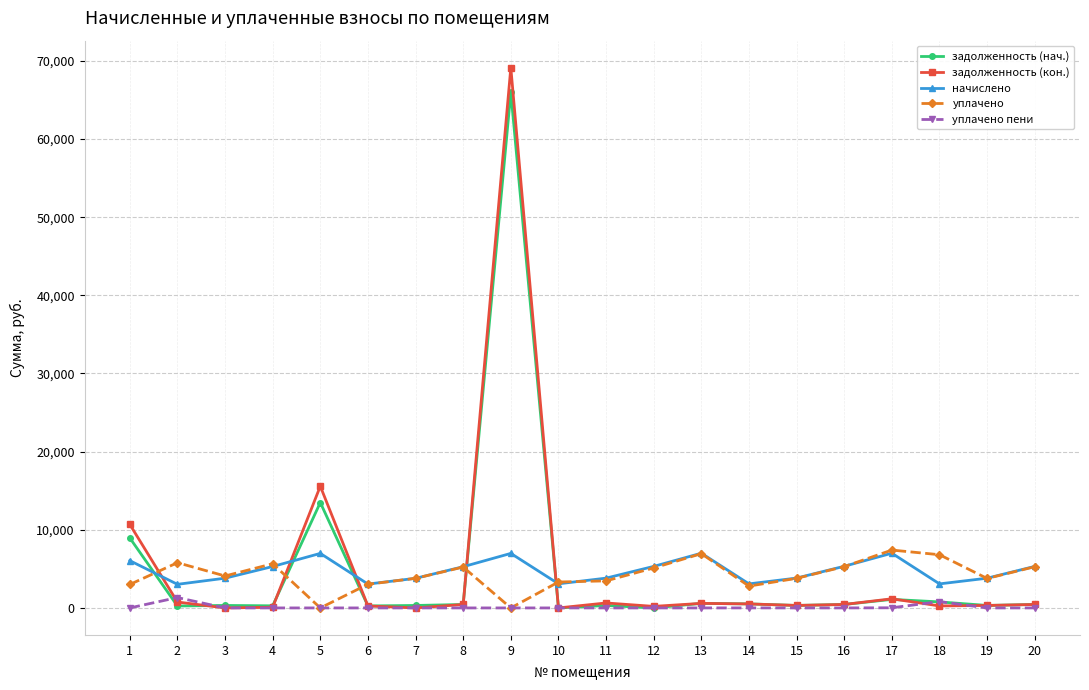

Is this an area chart (filled region under the line)?

No